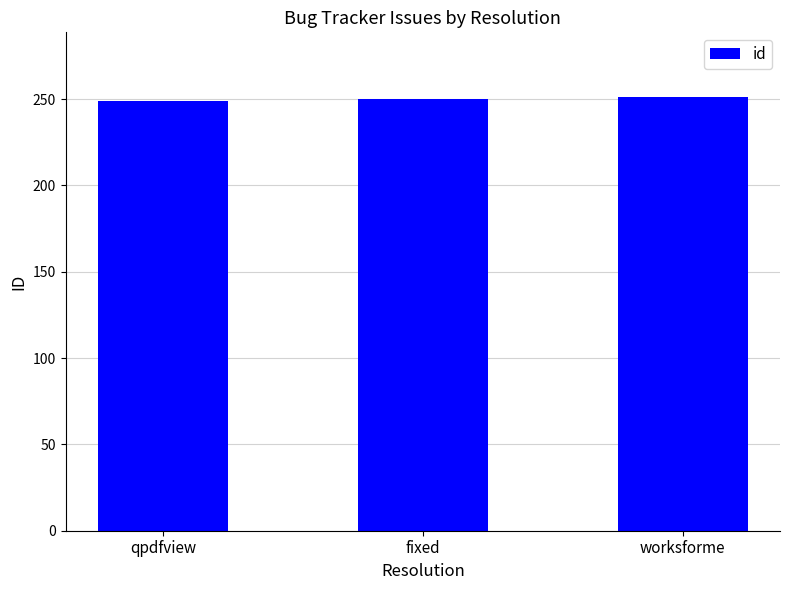

The chart shows a value of 342 at qpdfview. True or false?

False